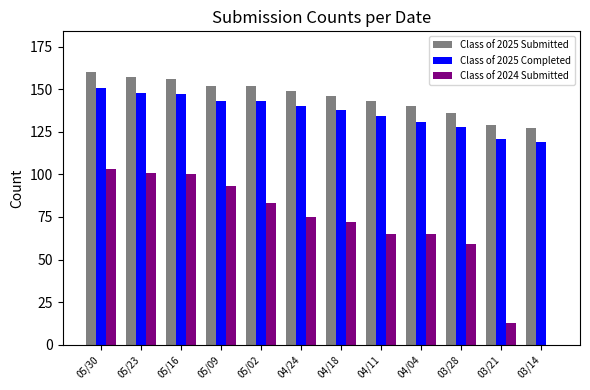

True or false: Class of 2024 Submitted has a value of 65 at 04/11.

True